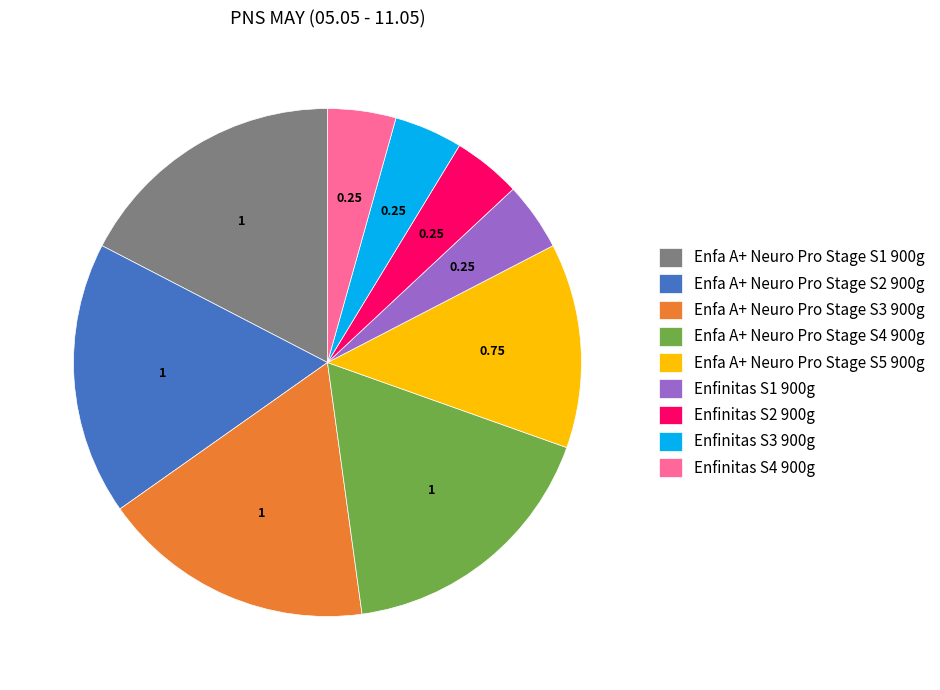

Does any single category account for the majority?

No